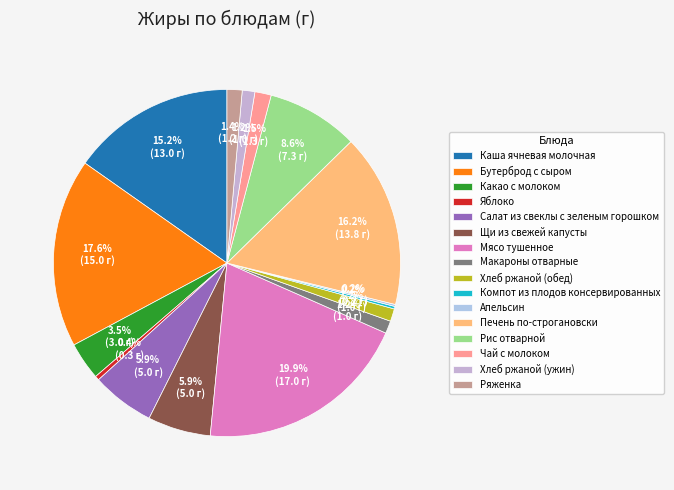

What portion of the pie excludes Какао с молоком?

96.5%